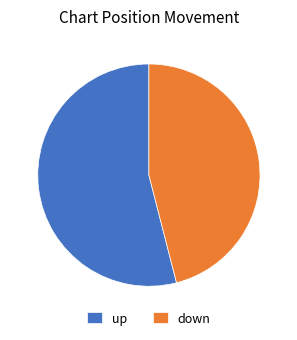

Combined, do down and up account for over 50%?

Yes